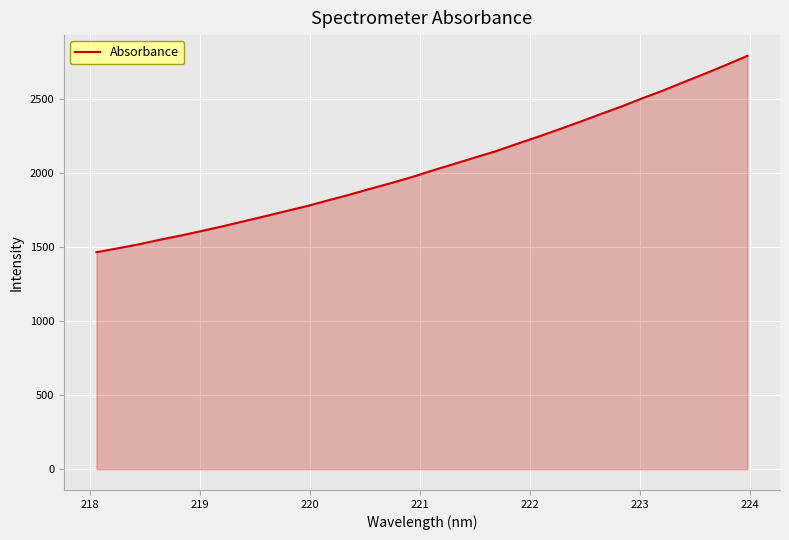

What is the smallest value displayed?

1464.0